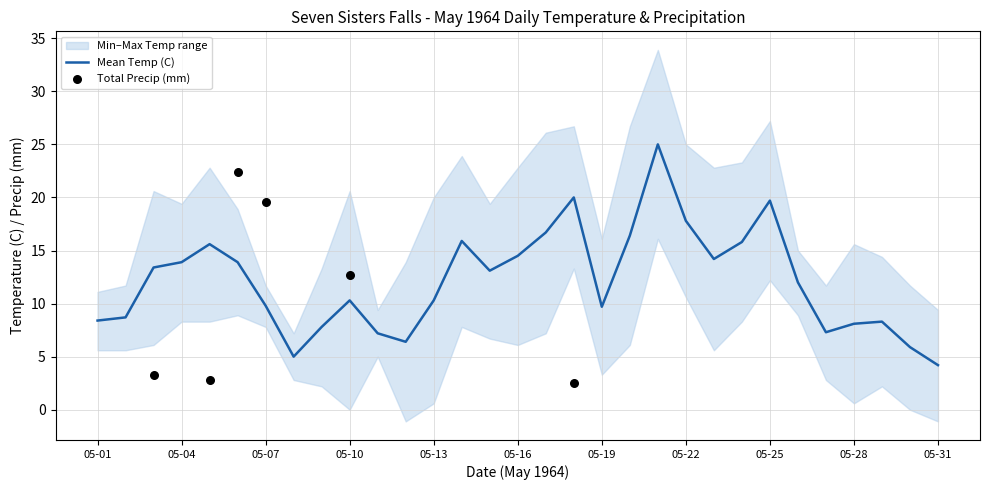

Is the value of Mean Temp (C) at 25 greater than the value of Total Precip (mm) at 20?

No